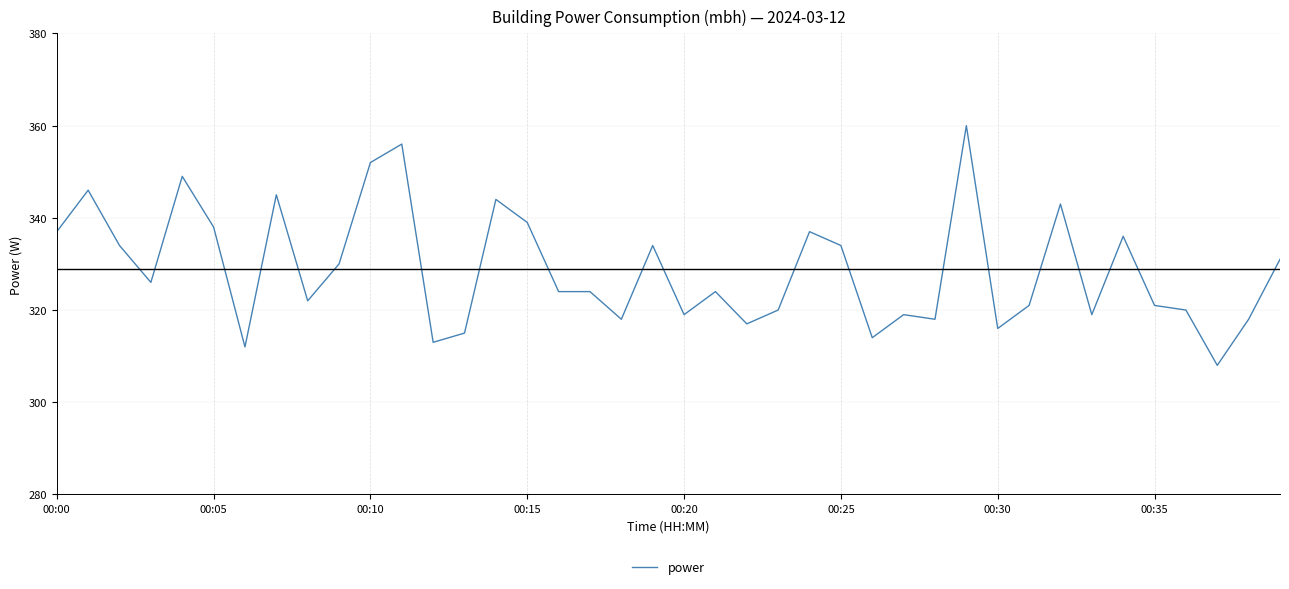

What is the difference between the maximum and minimum values?

52